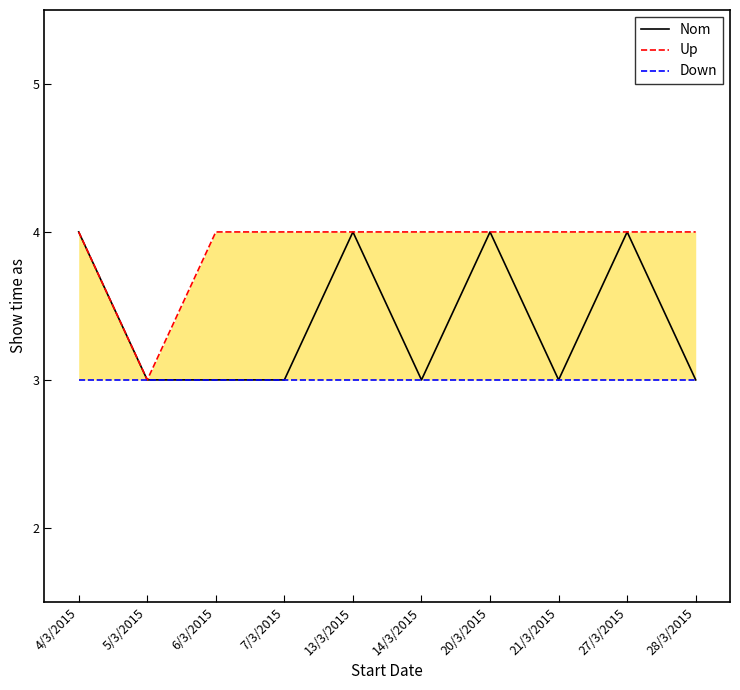

How many lines are shown in the chart?

3